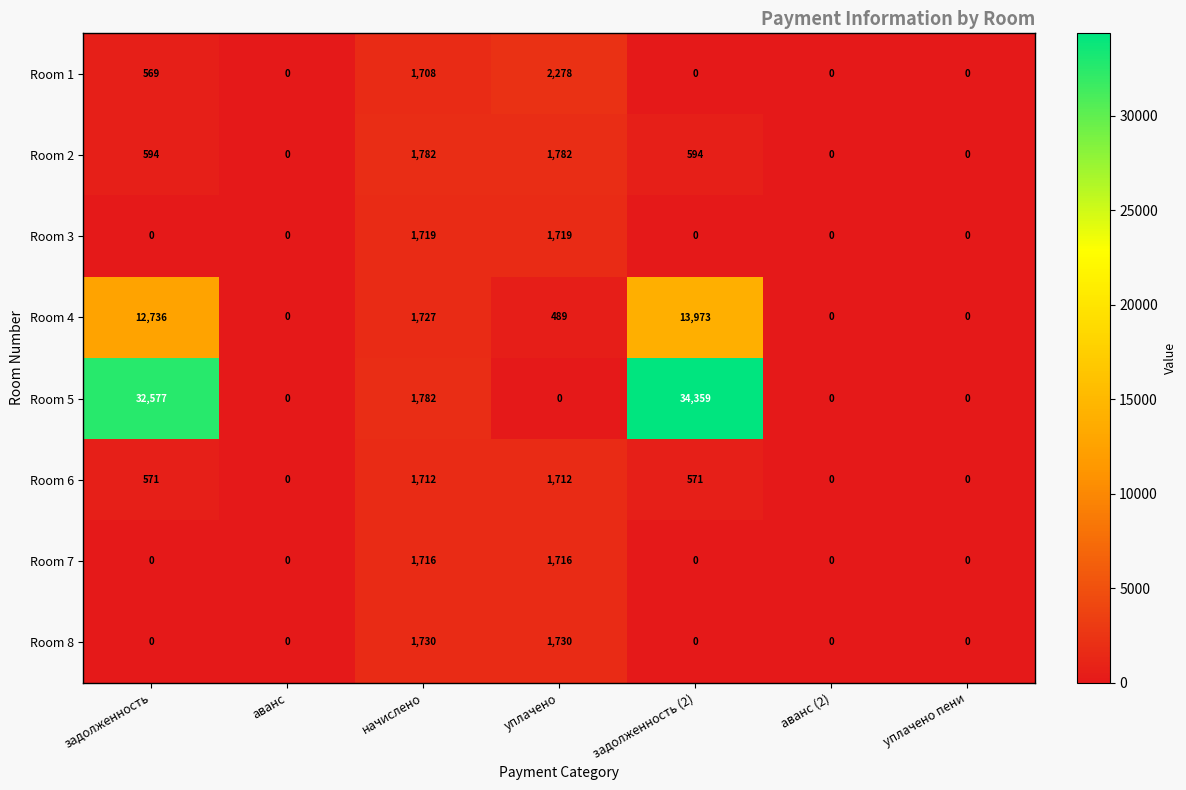

What is the sum of all Room 8 values?

3460